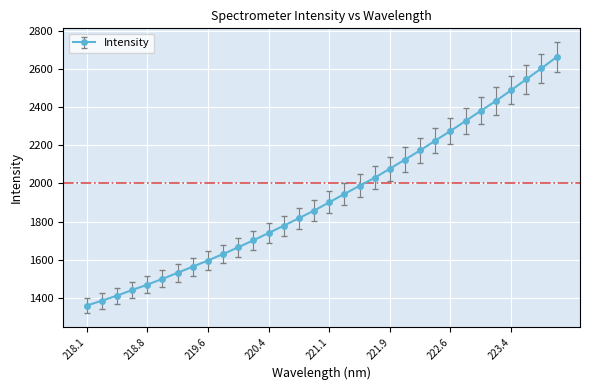

What is the sum of all values?

61621.7